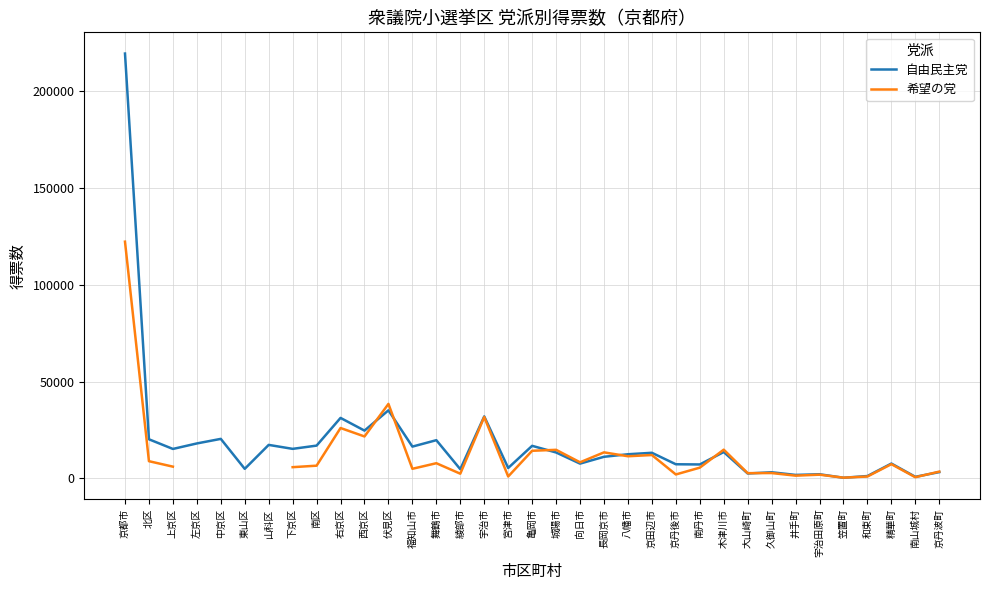

What is the difference between the highest and lowest values at 精華町?

320.0